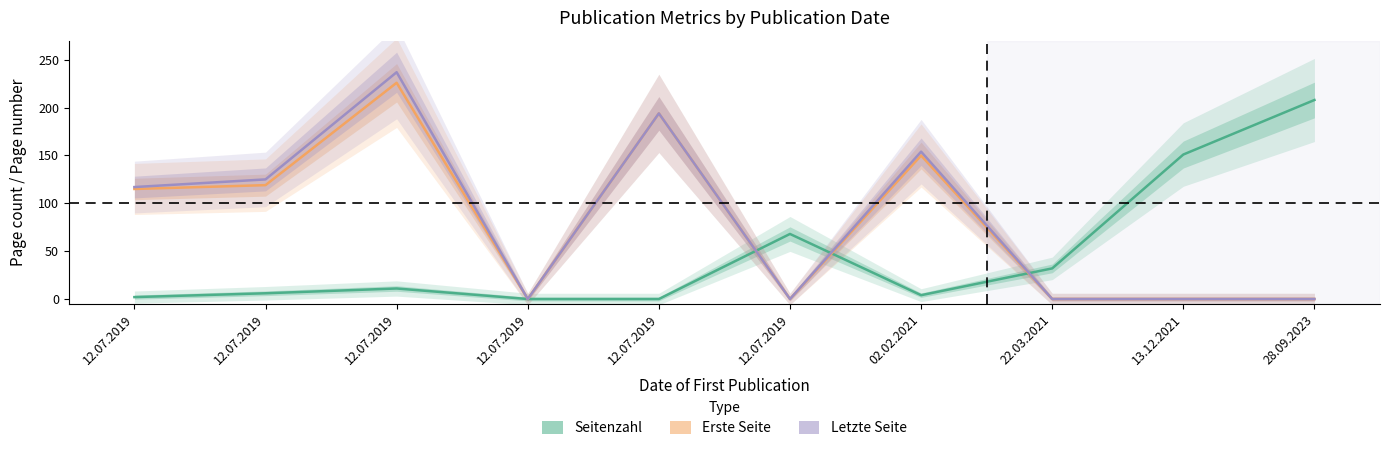

What is the greatest value displayed?

237